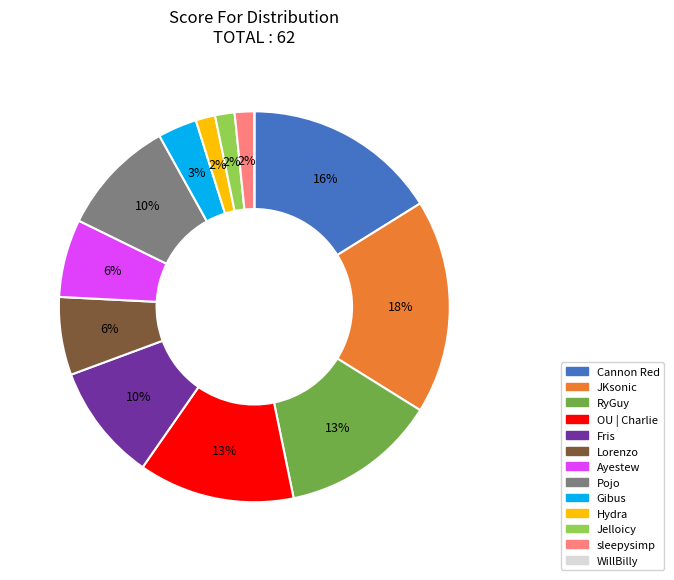

Approximately how many times larger is the value at Fris compared to RyGuy?

0.8